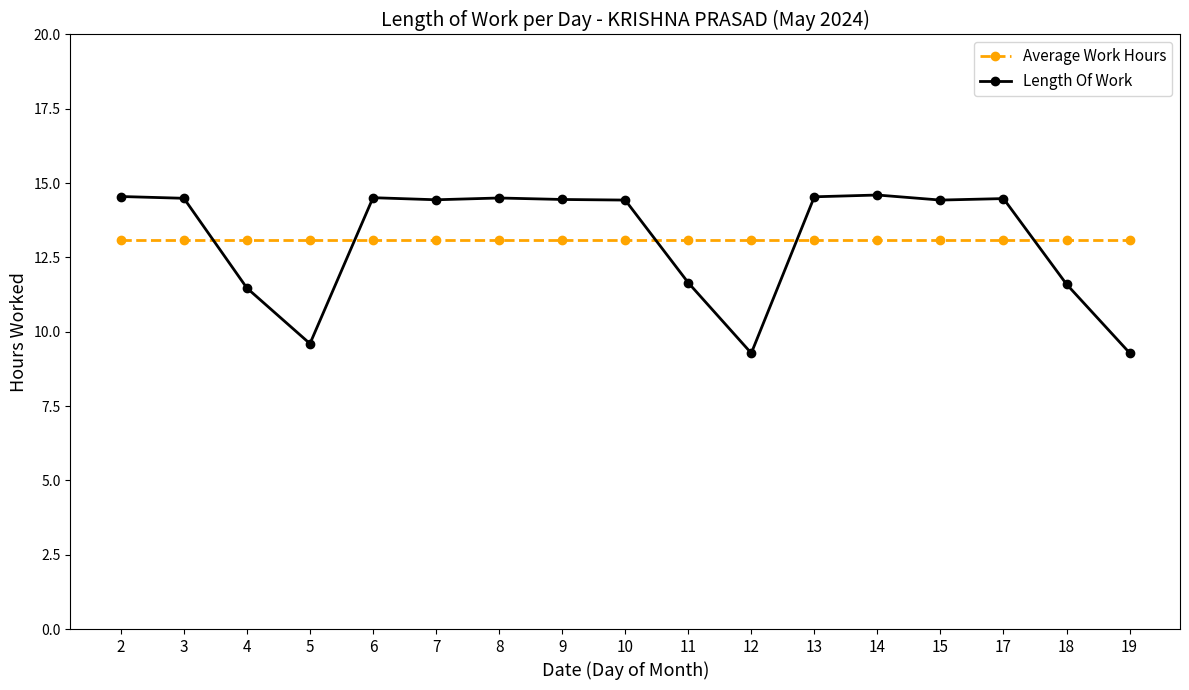

True or false: Length Of Work has a value of 14.4 at 9.

True